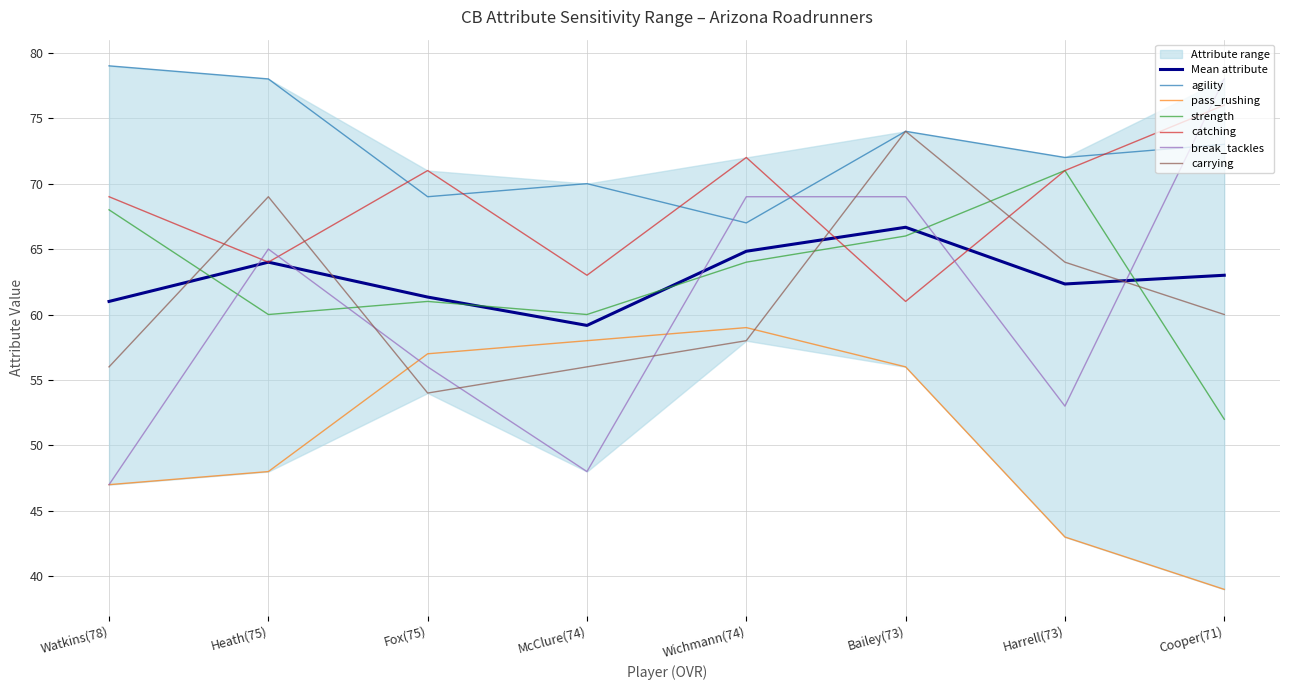

At which category is the sum across all series the highest?

Bailey(73)